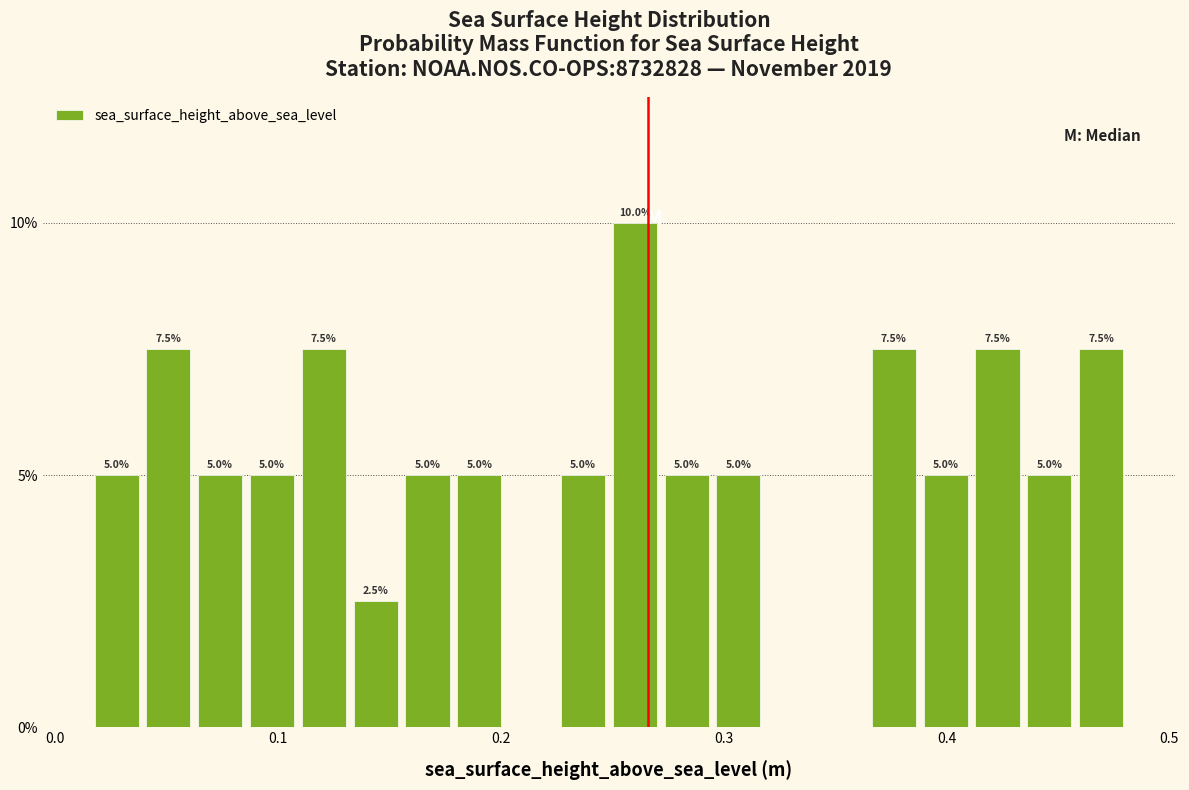

Read against the x-axis, roughly where is the centre of the tallest bar?

0.26